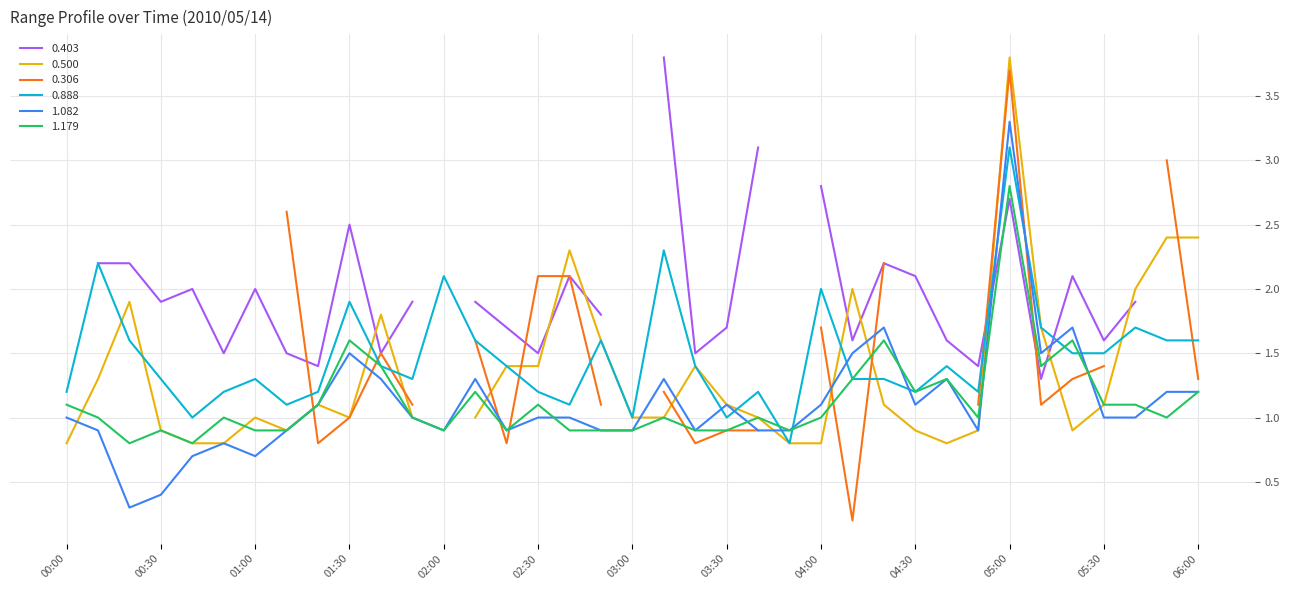

What is the minimum value for 0.888?

0.8